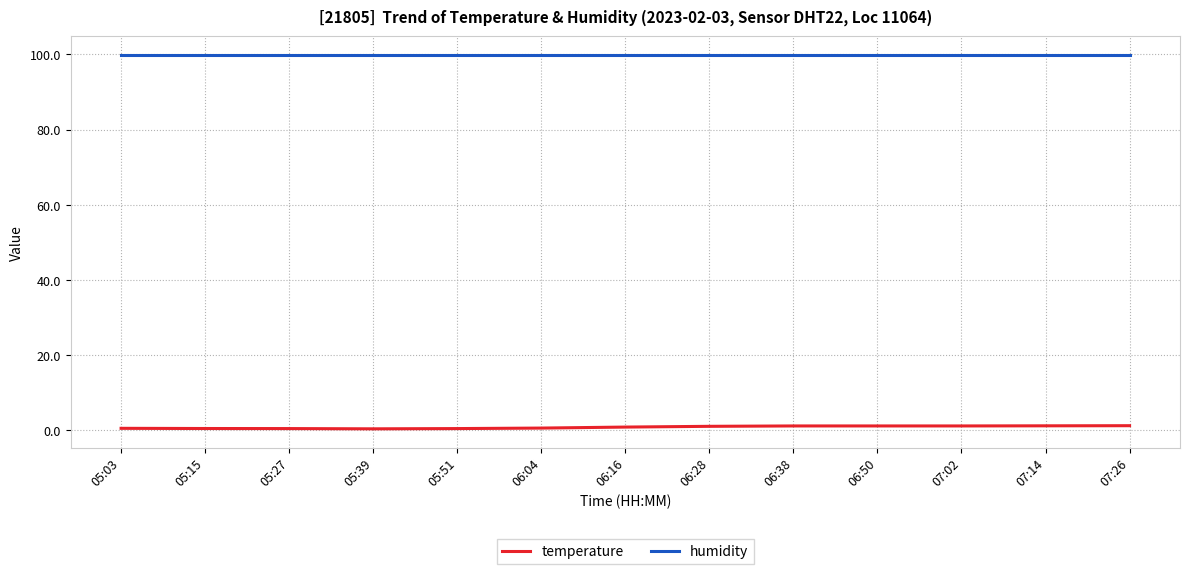

What is the maximum value for humidity?

99.9